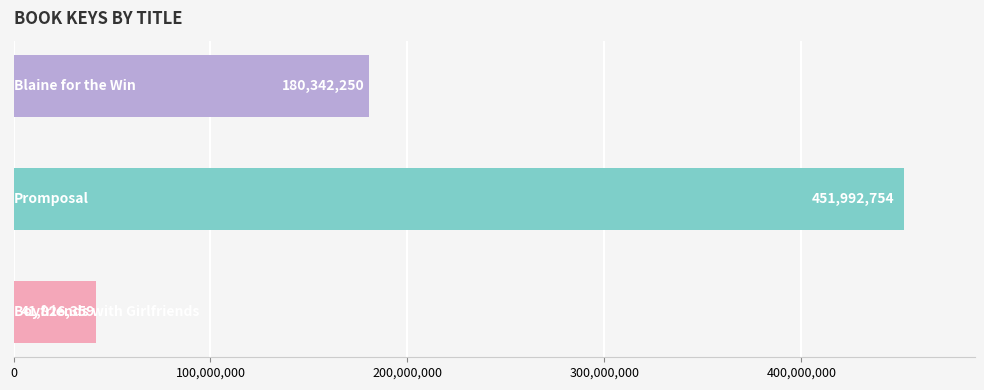

What is the average value?

224720454